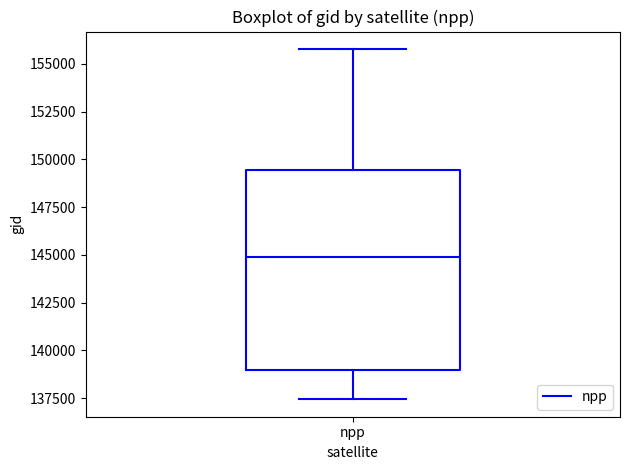

Read this box plot against the y-axis: the position of the median line, the range covered by the box, and the ends of both whiskers. The values are not printed on the chart, so give them approximately, as read against the axis.

median 145000, box 139000 to 149500, whiskers 137500 to 156000